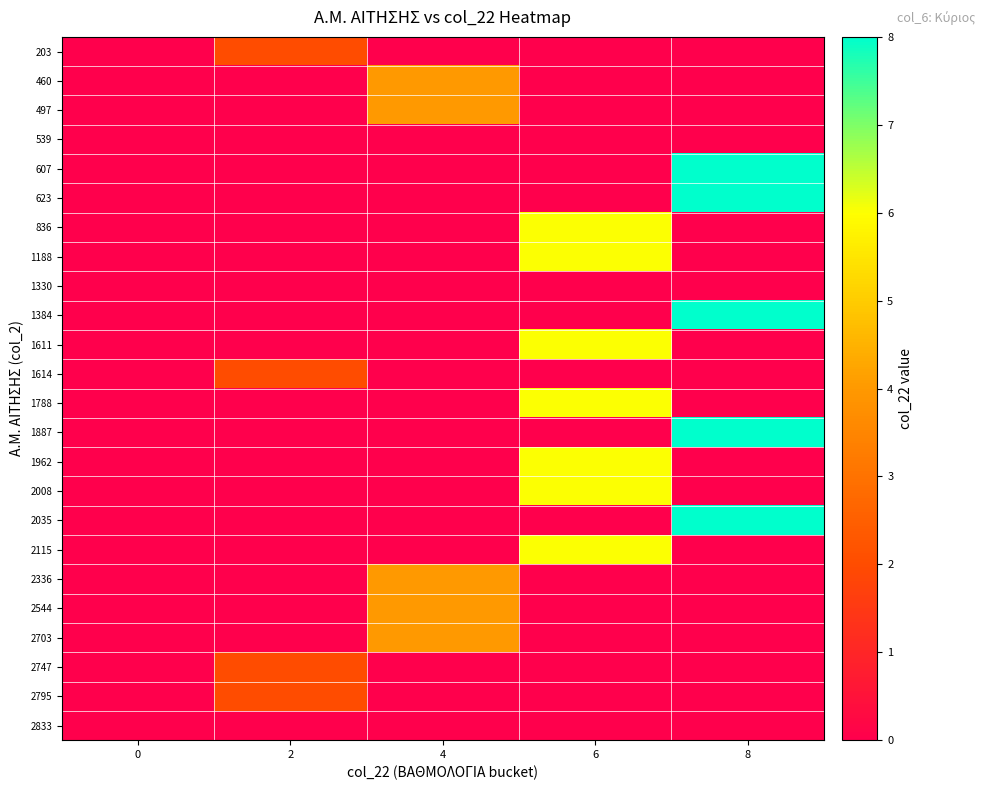

Between 2 and 8, which series saw the biggest shift?

row_4